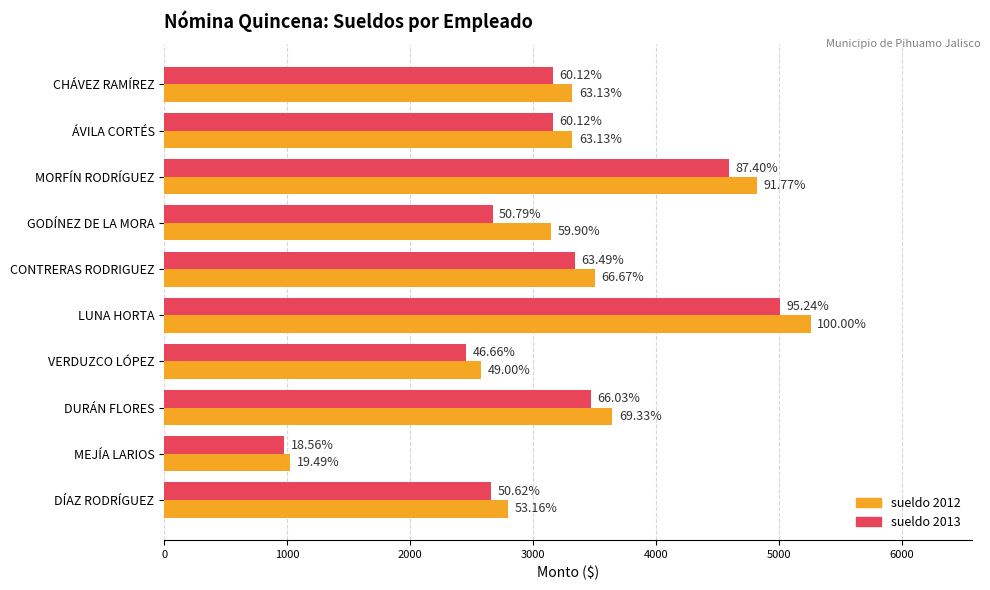

List the series in order of their peak value, highest first.

sueldo 2012, sueldo 2013